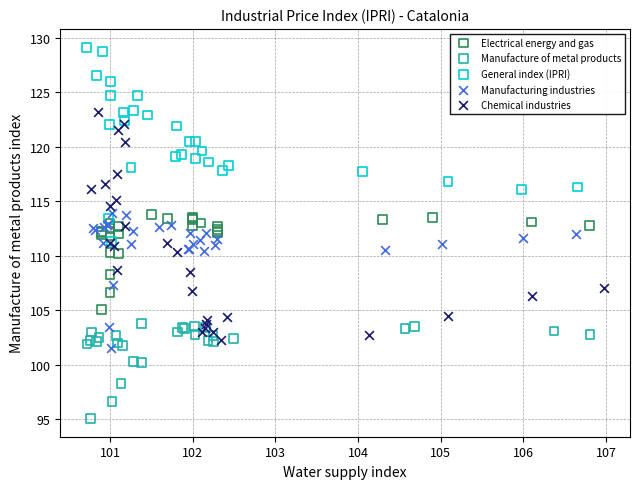

Which series has the largest Y range (max minus min)?

Chemical industries